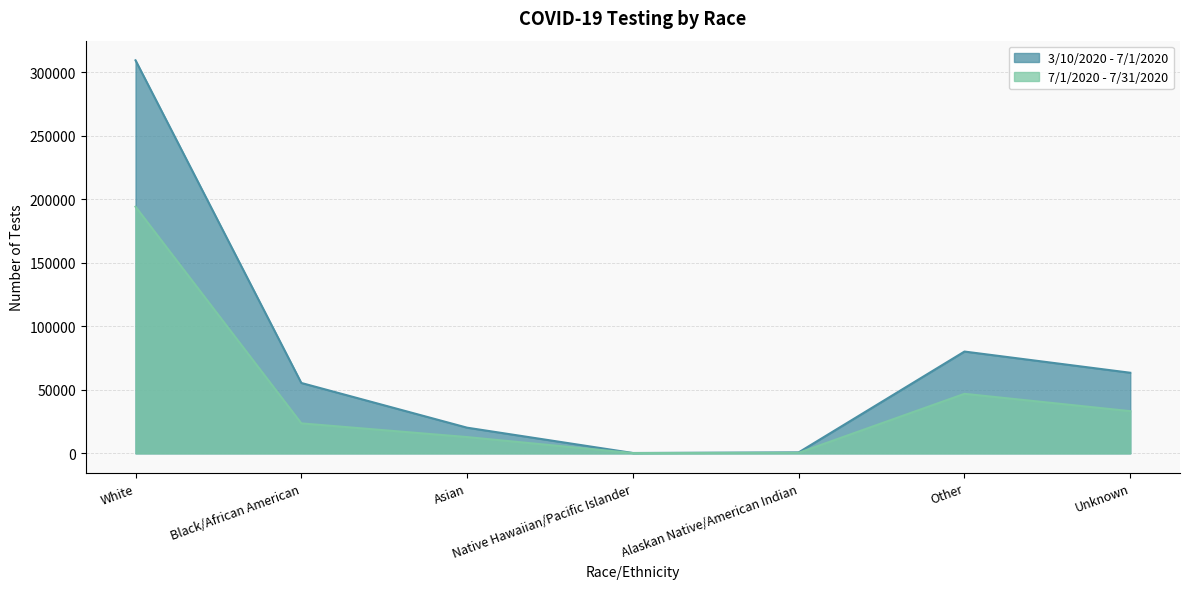

In 3/10/2020 - 7/1/2020, how many points are lower than both neighbors (excluding endpoints)?

1